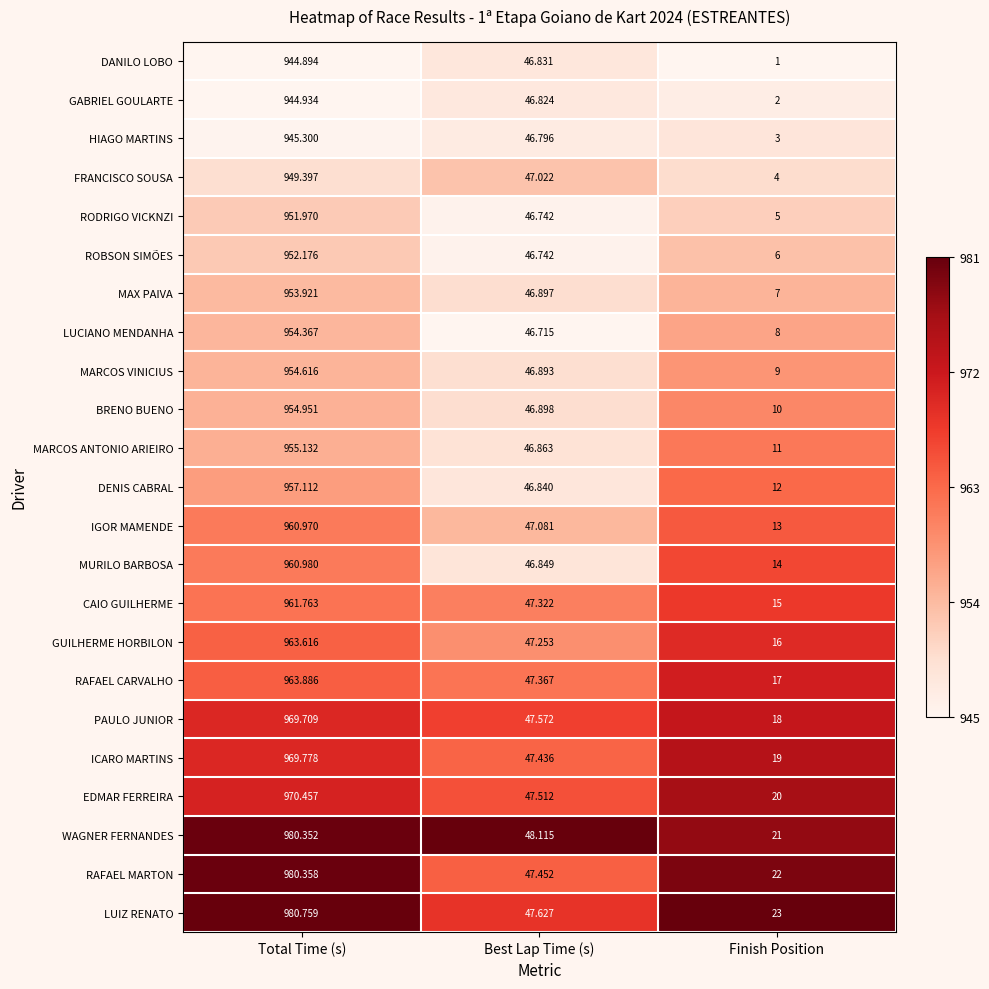

At which category is the sum across all series the highest?

Total Time (s)